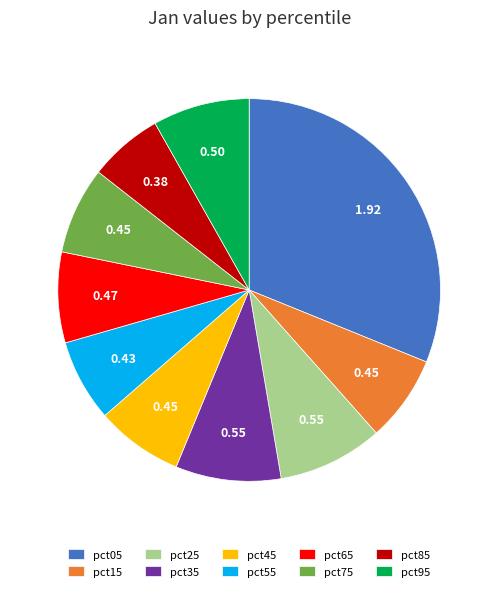

Does pct65 account for over 50% of the chart?

No